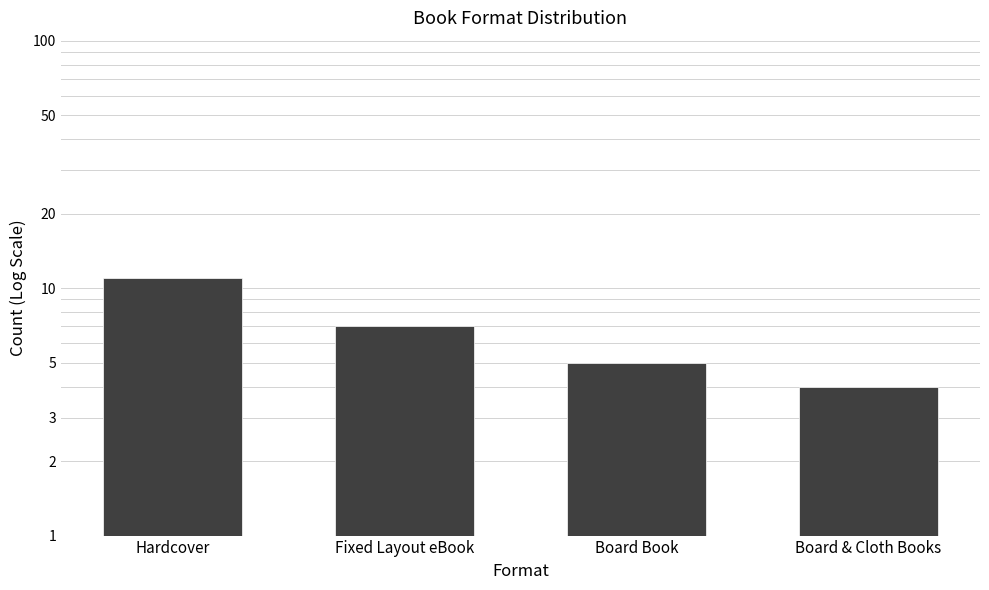

Where does the data first go above 7?

Hardcover